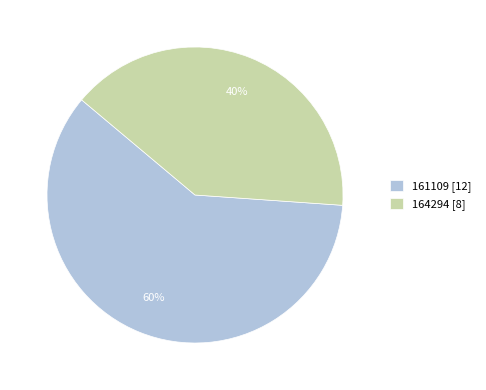

What is the majority slice?

161109